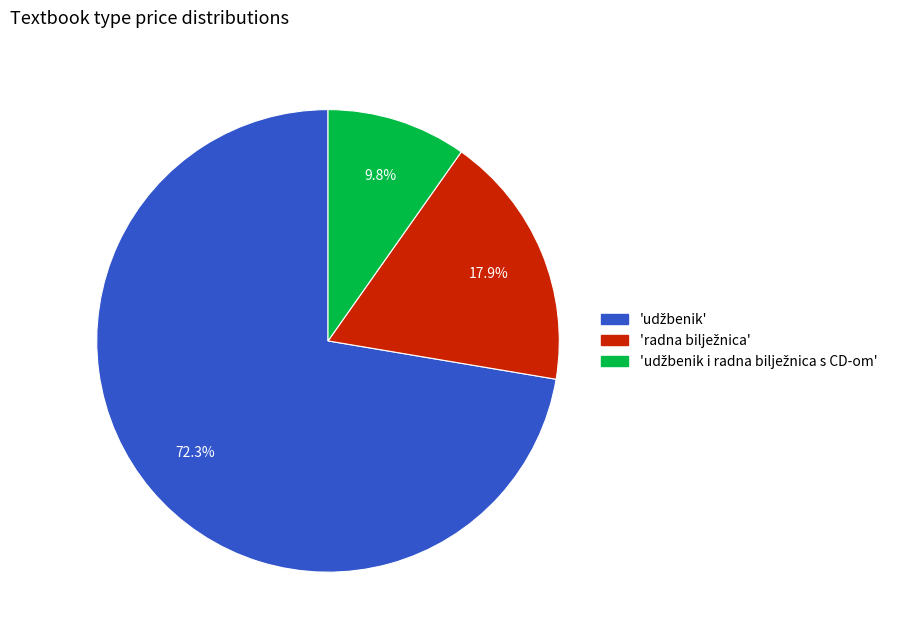

Is there a majority slice in this chart?

Yes